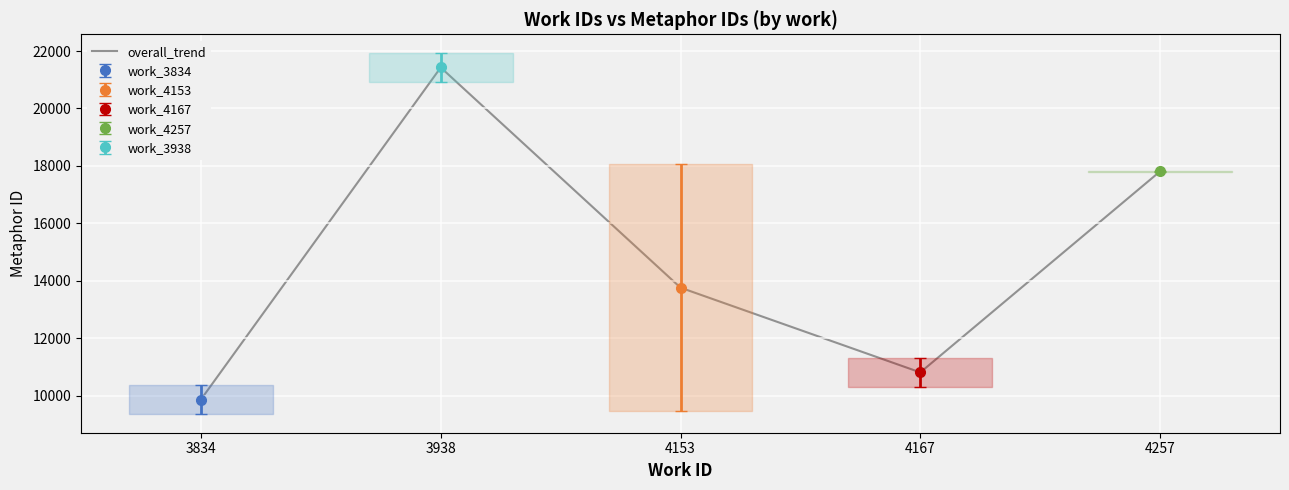

Which label corresponds to the largest value in the chart?

3938